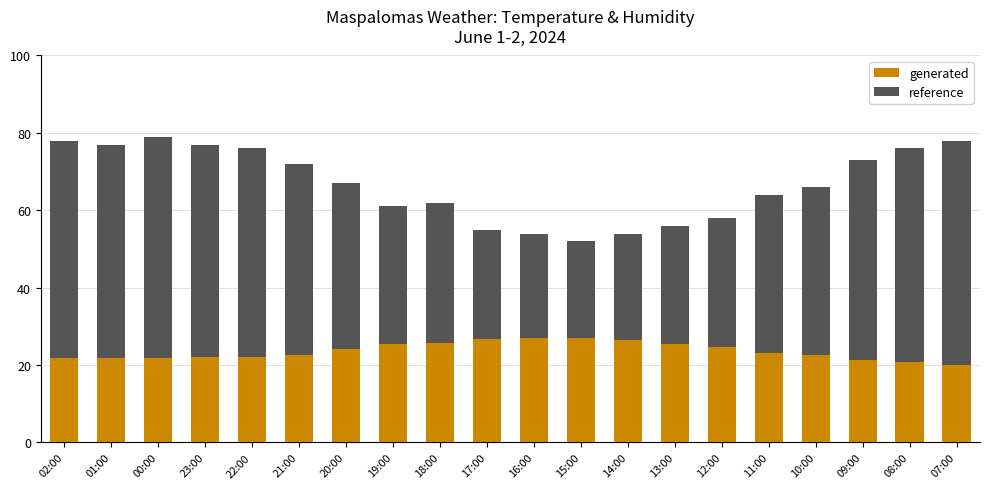

What position from the right is 10:00?

4